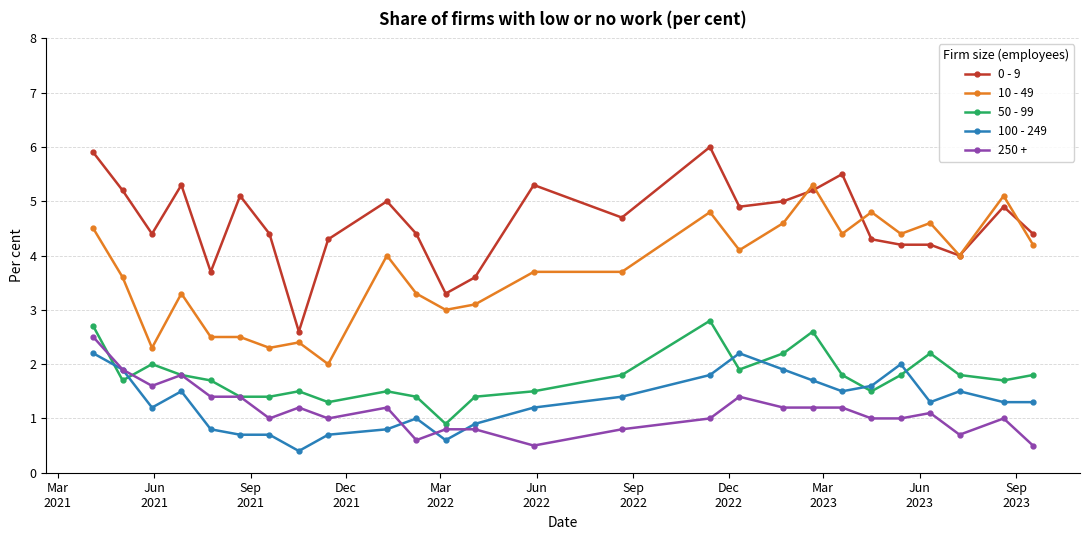

Reading left to right, extract all data points from this chart.

0 - 9: 5.9	5.2	4.4	5.3	3.7	5.1	4.4	2.6	4.3	5.0	4.4	3.3	3.6	5.3	4.7	6.0	4.9	5.0	5.2	5.5	4.3	4.2	4.2	4.0	4.9	4.4
10 - 49: 4.5	3.6	2.3	3.3	2.5	2.5	2.3	2.4	2.0	4.0	3.3	3.0	3.1	3.7	3.7	4.8	4.1	4.6	5.3	4.4	4.8	4.4	4.6	4.0	5.1	4.2
50 - 99: 2.7	1.7	2.0	1.8	1.7	1.4	1.4	1.5	1.3	1.5	1.4	0.9	1.4	1.5	1.8	2.8	1.9	2.2	2.6	1.8	1.5	1.8	2.2	1.8	1.7	1.8
100 - 249: 2.2	1.9	1.2	1.5	0.8	0.7	0.7	0.4	0.7	0.8	1.0	0.6	0.9	1.2	1.4	1.8	2.2	1.9	1.7	1.5	1.6	2.0	1.3	1.5	1.3	1.3
250 +: 2.5	1.9	1.6	1.8	1.4	1.4	1.0	1.2	1.0	1.2	0.6	0.8	0.8	0.5	0.8	1.0	1.4	1.2	1.2	1.2	1.0	1.0	1.1	0.7	1.0	0.5